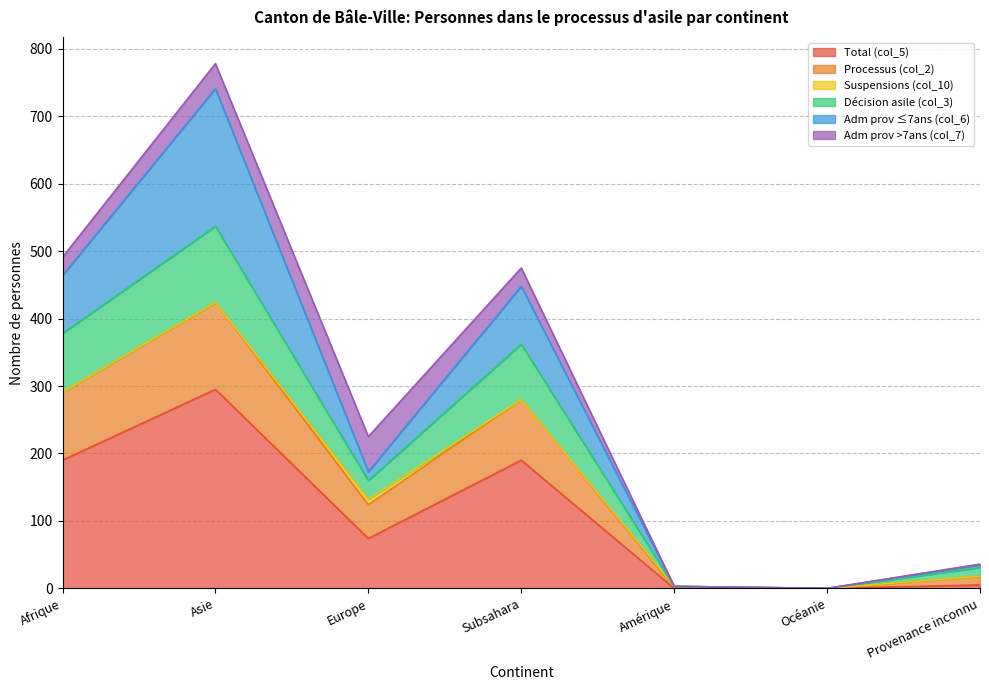

The value of Décision asile (col_3) at Afrique is 441. True or false?

False